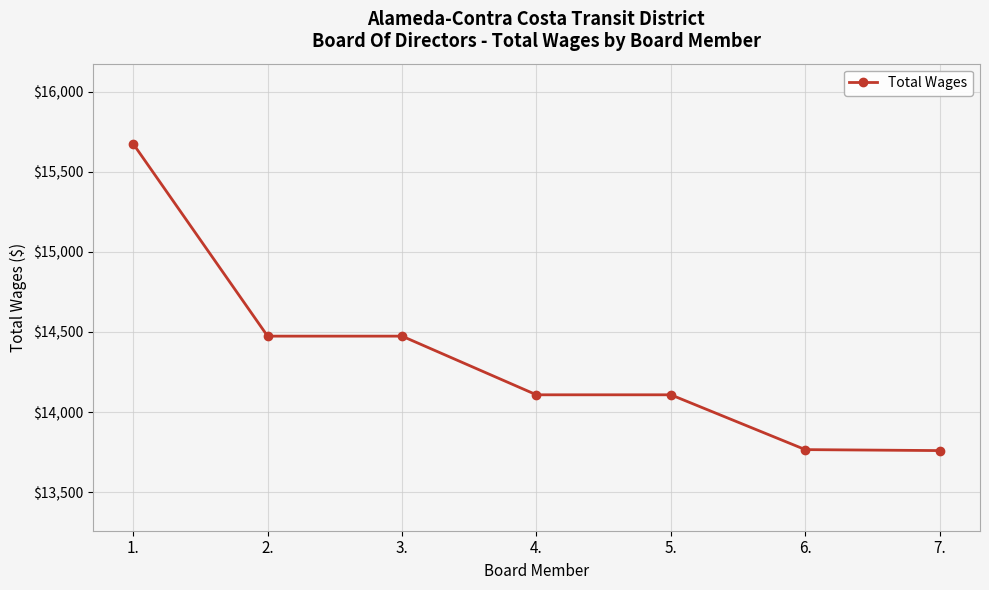

What is the maximum value shown in the chart?

15674